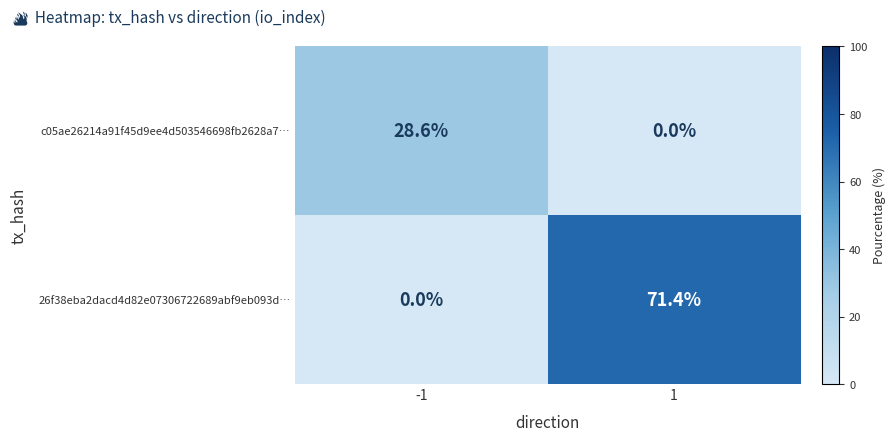

Reading left to right, extract all data points from this chart.

c05ae26214a91f45d9ee4d503546698fb2628a7…: 28.6	0.0
26f38eba2dacd4d82e07306722689abf9eb093d…: 0.0	71.4